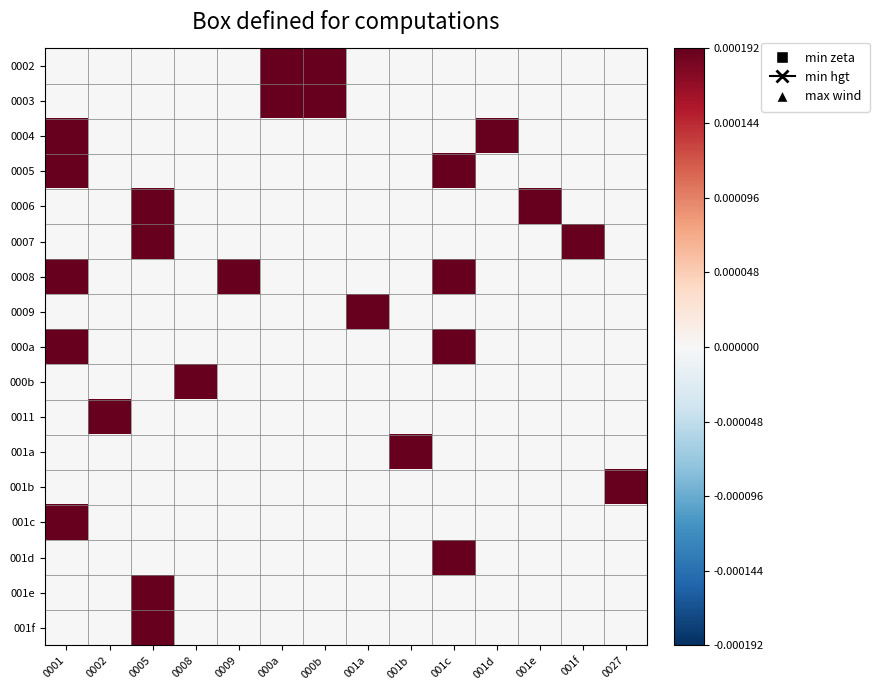

How many categories are shown in the chart?

14